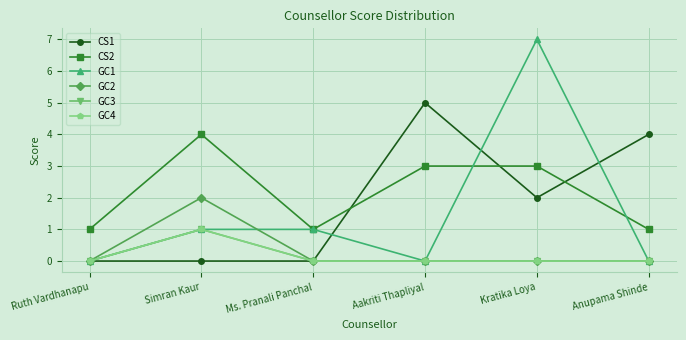

True or false: GC4 has more than 1 interior local peaks.

False